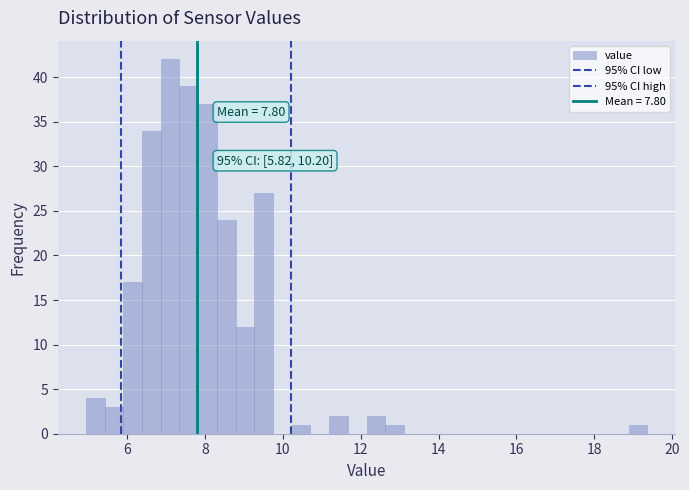

Read against the x-axis, roughly where is the centre of the tallest bar?

7.0